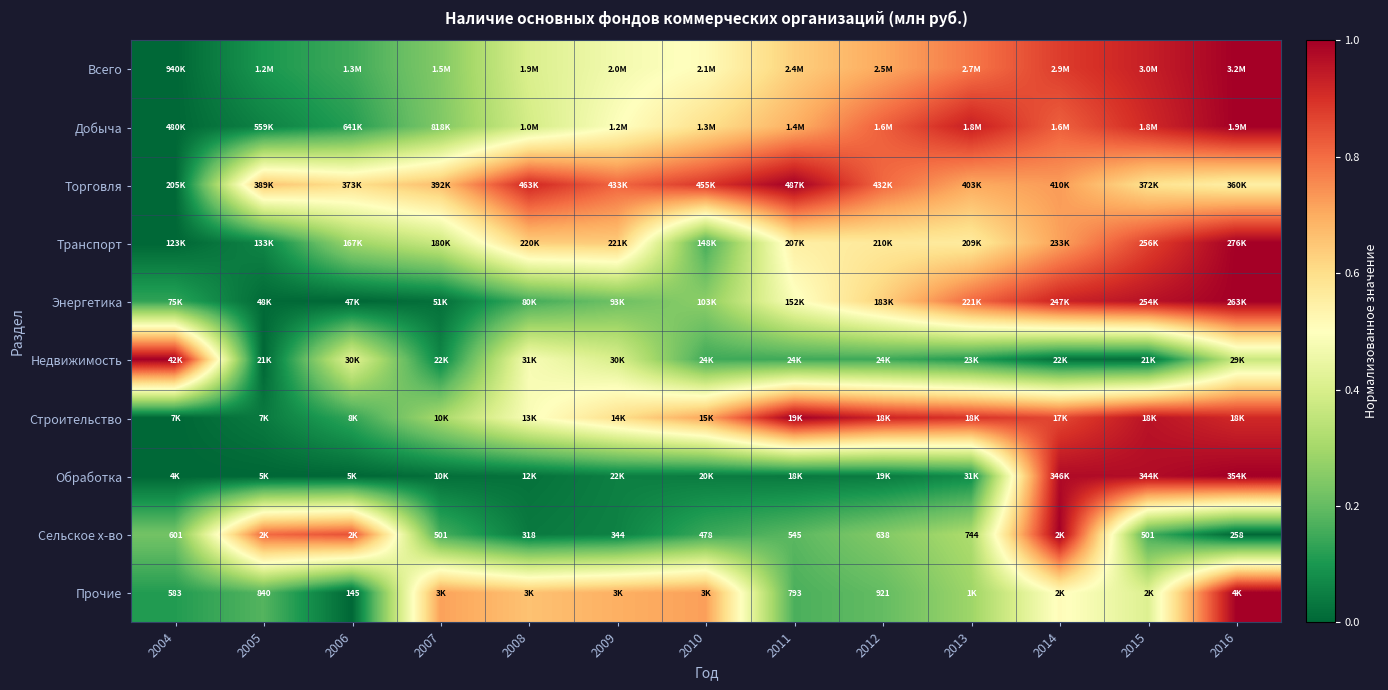

Which has a higher value, 2004 or 2009?

2009